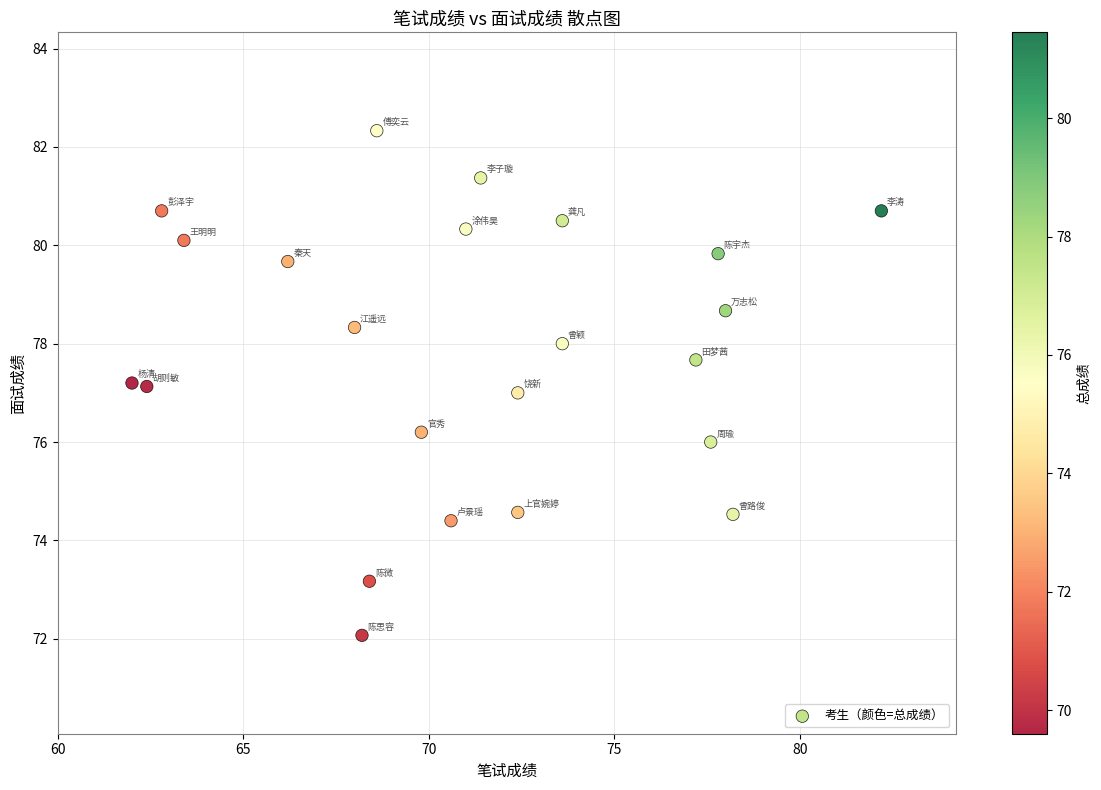

What is the range of X values (max minus min)?

20.2